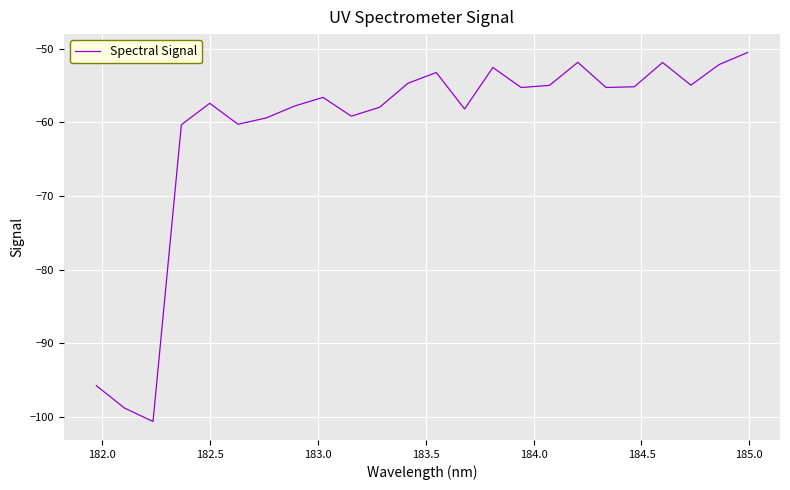

What is the maximum value shown in the chart?

-50.5